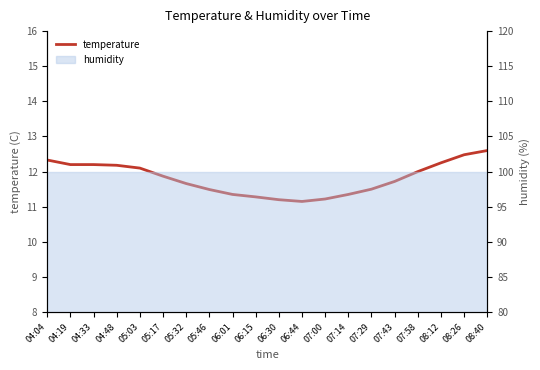

Reading right to left, list all the values displayed in this chart.

12.6	12.5	12.2	12.0	11.7	11.5	11.3	11.2	11.2	11.2	11.3	11.3	11.5	11.7	11.9	12.1	12.2	12.2	12.2	12.3